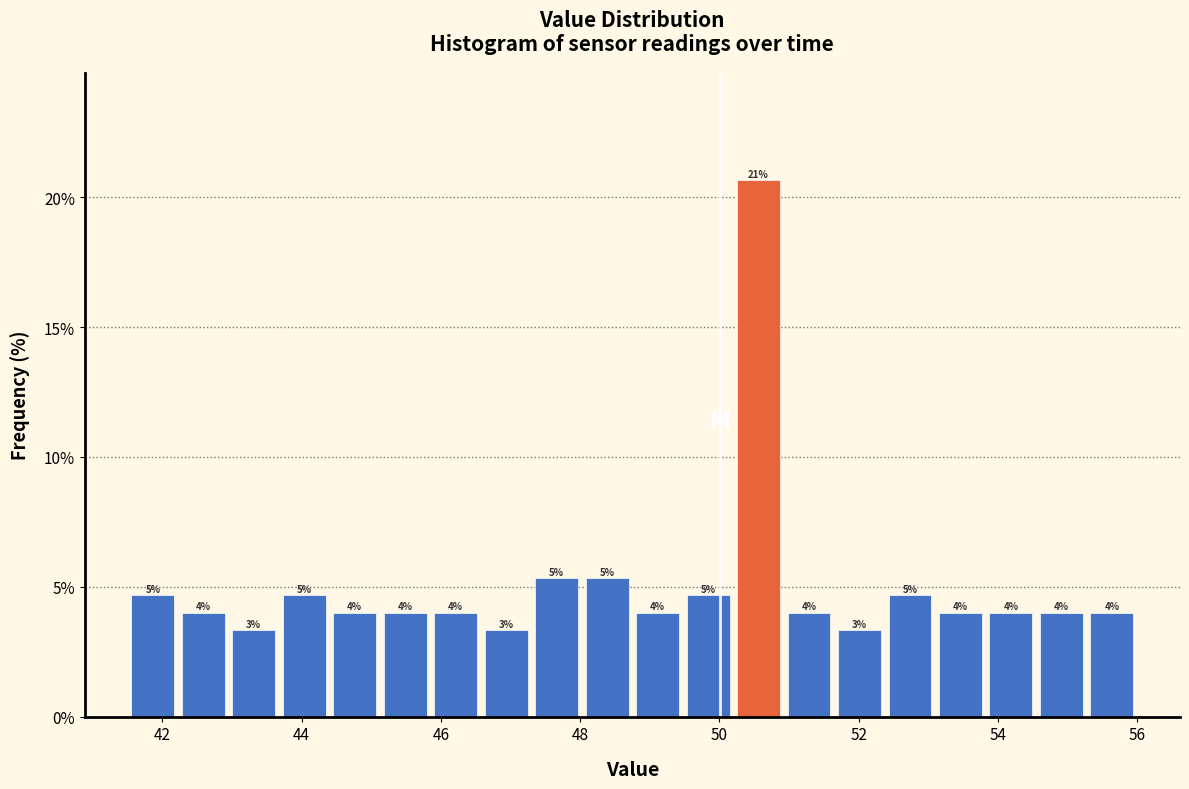

Read against the x-axis, roughly where is the centre of the tallest bar?

50.6